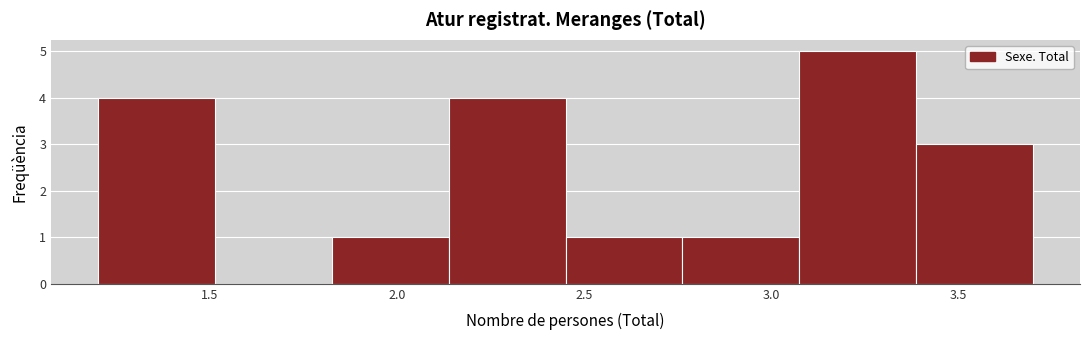

Which range on the x-axis has the tallest bar?

3.10 to 3.40